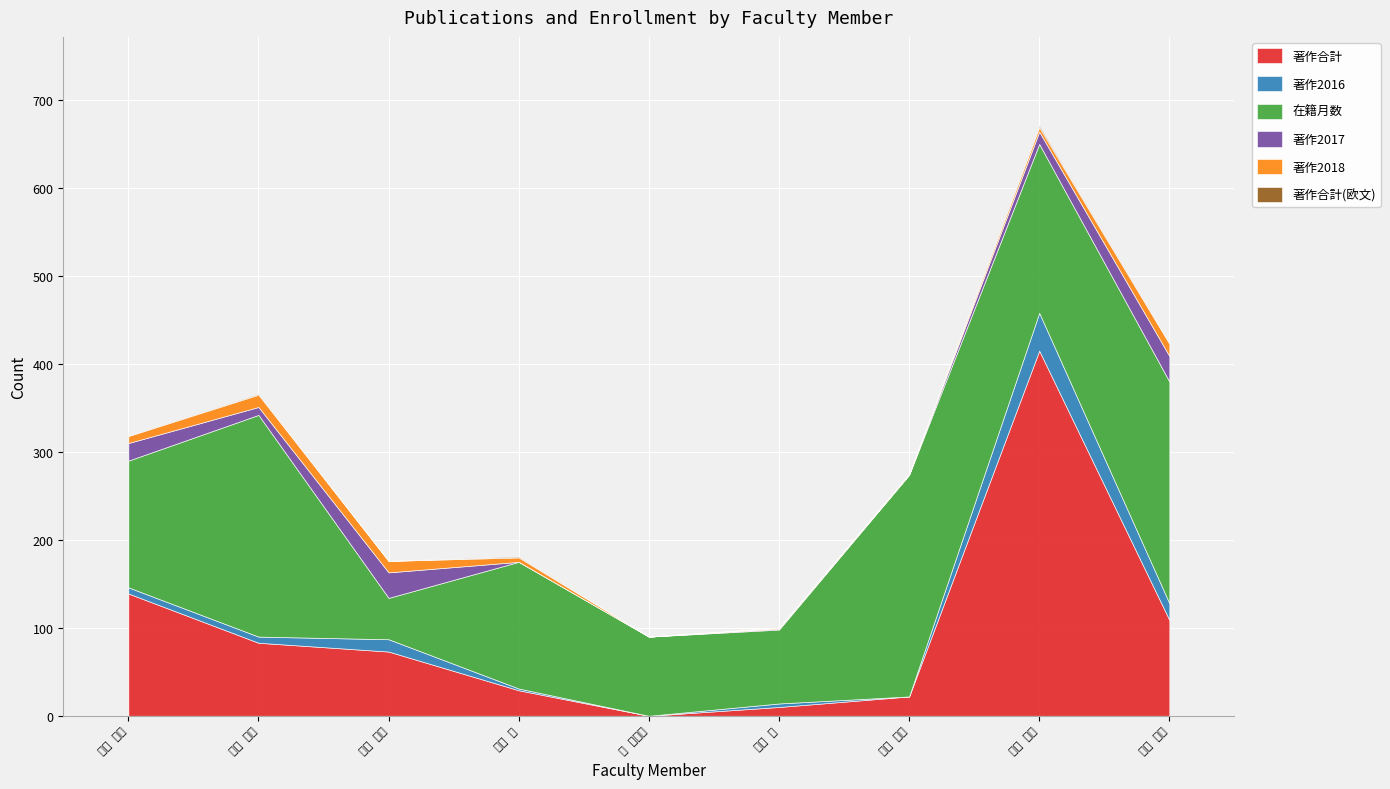

What are all the series names shown in the legend?

著作合計, 著作2016, 在籍月数, 著作2017, 著作2018, 著作合計(欧文)